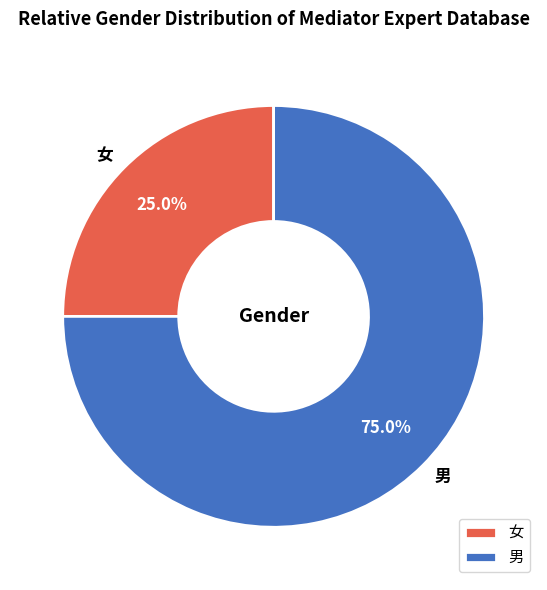

Count the number of slices in the pie.

2